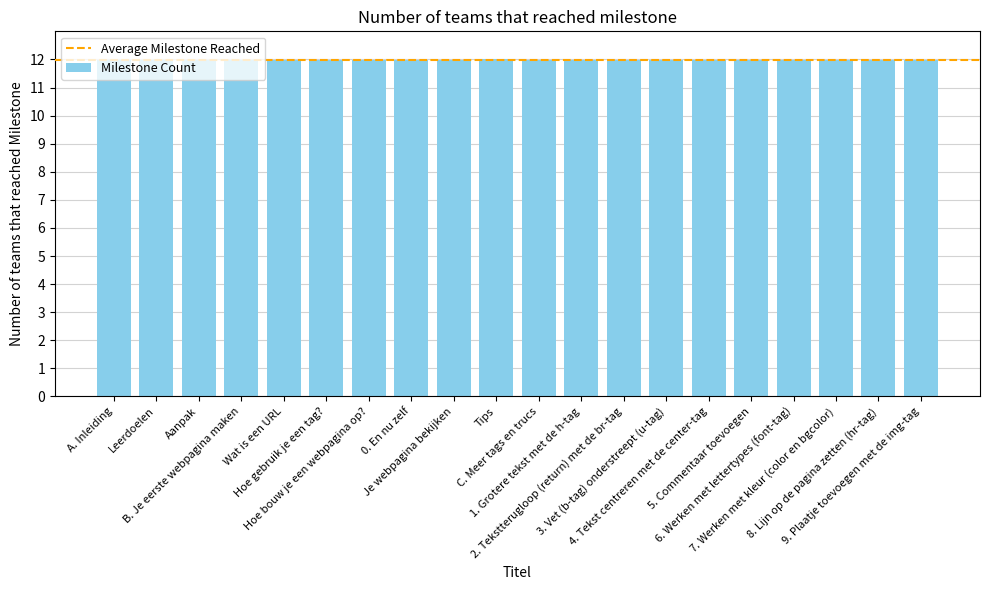

What is the minimum value shown in the chart?

12.0